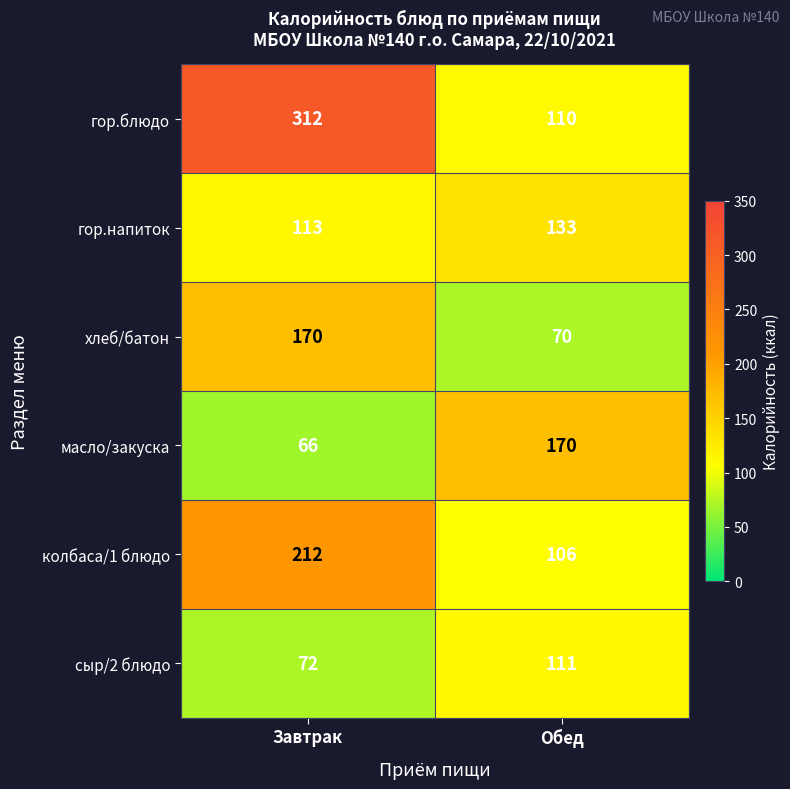

Reading left to right, extract all data points from this chart.

гор.блюдо: Завтрак=312	Обед=110
гор.напиток: Завтрак=113	Обед=133
хлеб/батон: Завтрак=170	Обед=70
масло/закуска: Завтрак=66	Обед=170
колбаса/1 блюдо: Завтрак=212	Обед=106
сыр/2 блюдо: Завтрак=72	Обед=111